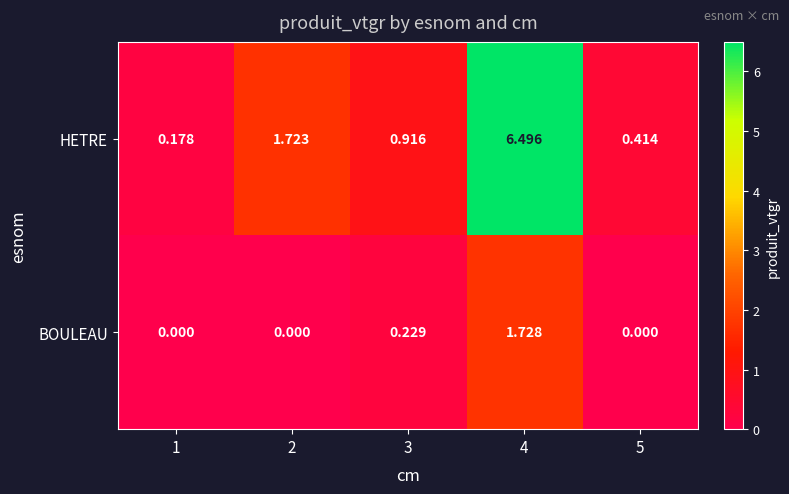

Which series changed the most between 1 and 2?

HETRE